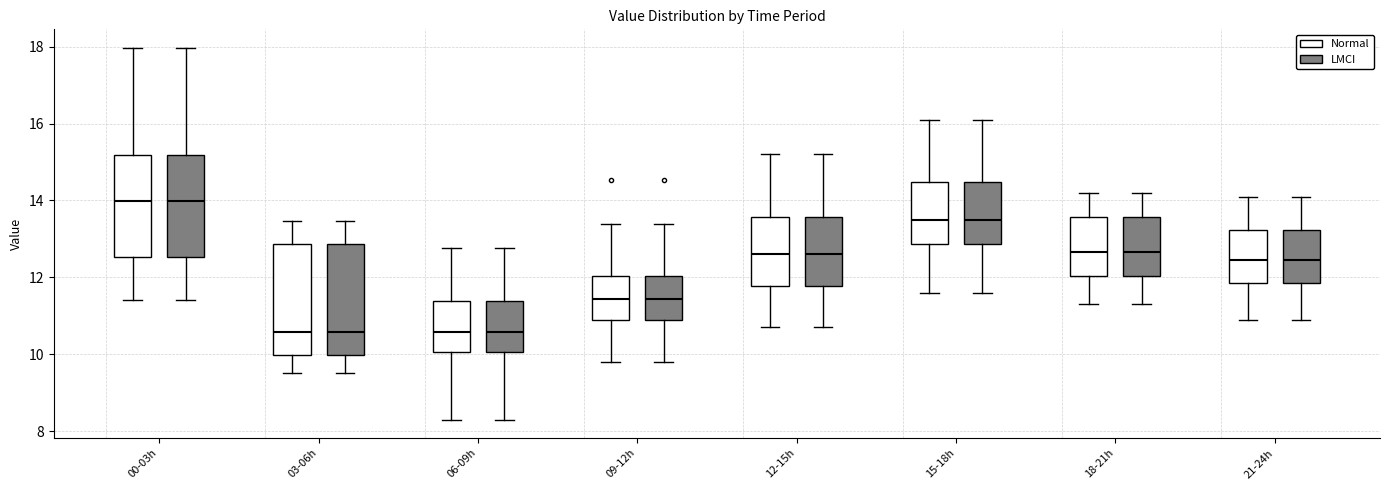

Reading left to right, read every box against the y-axis: the position of its median line, the range the box covers, and the ends of its whiskers. The values are not printed on the chart, so give them approximately, as read against the axis.

00-03h (Normal): median 14.0, box 12.6 to 15.2, whiskers 11.4 to 18.0
00-03h (LMCI): median 14.0, box 12.6 to 15.2, whiskers 11.4 to 18.0
03-06h (Normal): median 10.6, box 10.0 to 12.8, whiskers 9.6 to 13.4
03-06h (LMCI): median 10.6, box 10.0 to 12.8, whiskers 9.6 to 13.4
06-09h (Normal): median 10.6, box 10.0 to 11.4, whiskers 8.4 to 12.8
06-09h (LMCI): median 10.6, box 10.0 to 11.4, whiskers 8.4 to 12.8
09-12h (Normal): median 11.4, box 10.8 to 12.0, whiskers 9.8 to 13.4
09-12h (LMCI): median 11.4, box 10.8 to 12.0, whiskers 9.8 to 13.4
12-15h (Normal): median 12.6, box 11.8 to 13.6, whiskers 10.8 to 15.2
12-15h (LMCI): median 12.6, box 11.8 to 13.6, whiskers 10.8 to 15.2
15-18h (Normal): median 13.6, box 12.8 to 14.4, whiskers 11.6 to 16.2
15-18h (LMCI): median 13.6, box 12.8 to 14.4, whiskers 11.6 to 16.2
18-21h (Normal): median 12.6, box 12.0 to 13.6, whiskers 11.4 to 14.2
18-21h (LMCI): median 12.6, box 12.0 to 13.6, whiskers 11.4 to 14.2
21-24h (Normal): median 12.4, box 11.8 to 13.2, whiskers 11.0 to 14.2
21-24h (LMCI): median 12.4, box 11.8 to 13.2, whiskers 11.0 to 14.2